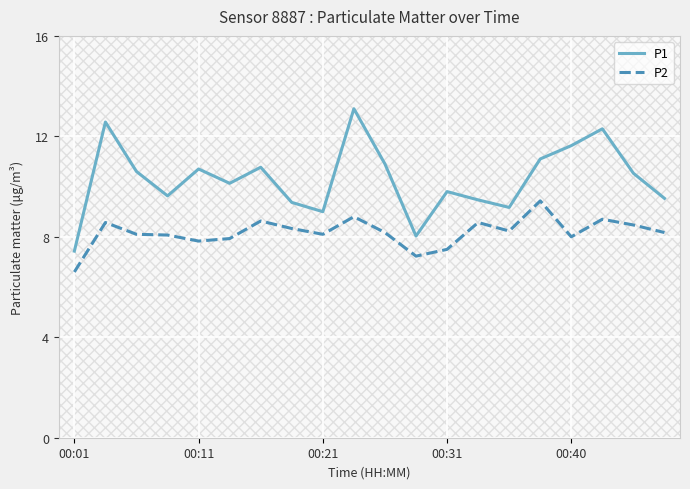

What is the average value of the P2 series?

8.2